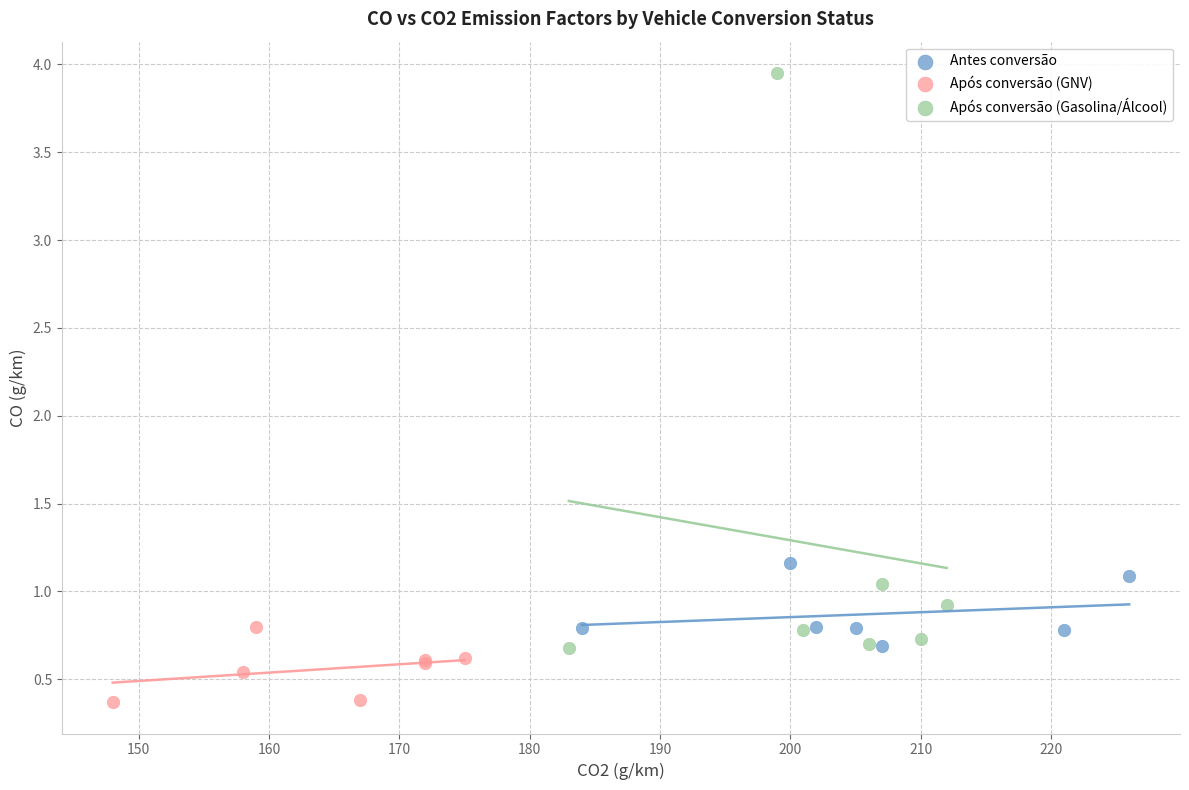

Which series contains the highest Y value?

Após conversão (Gasolina/Álcool)